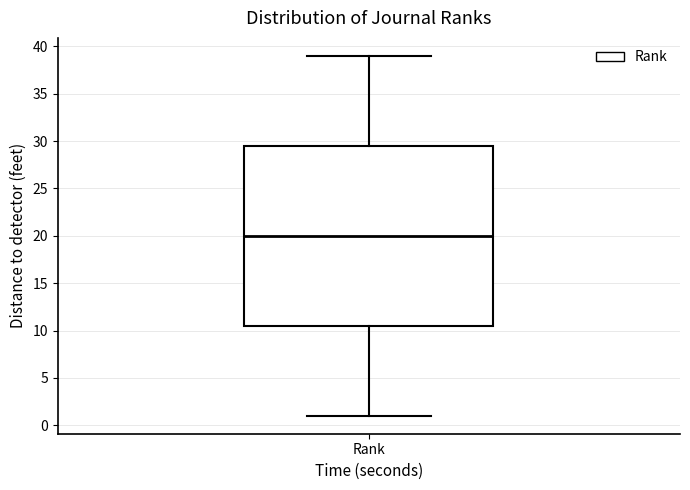

Where does the lower whisker of the box for Rank end on the y-axis? The values are not printed on the chart, so give them approximately, as read against the axis.

1.0